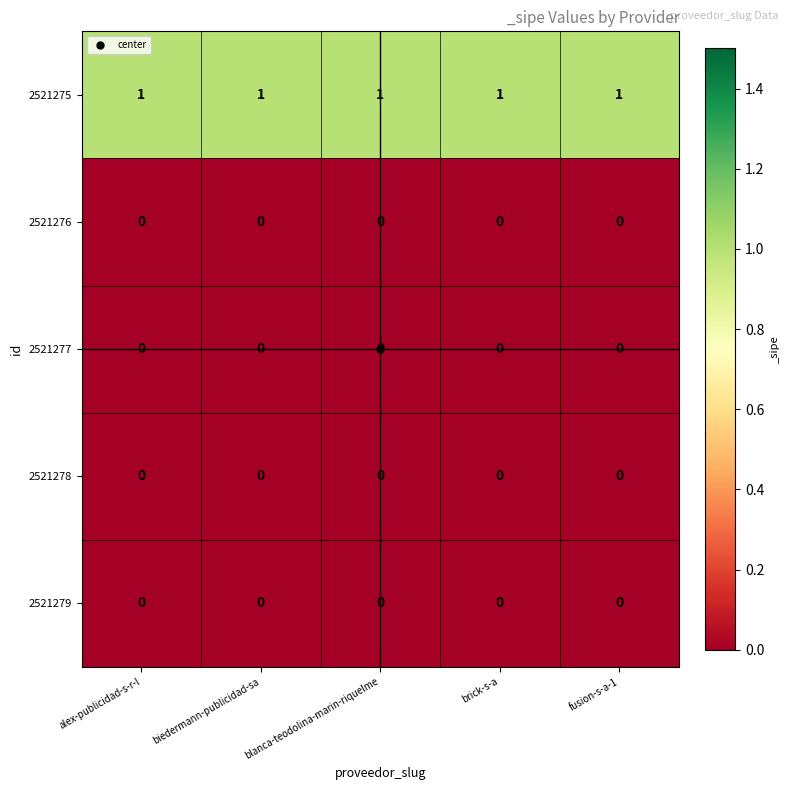

What is the total value across all series at blanca-teodolina-marin-riquelme?

1